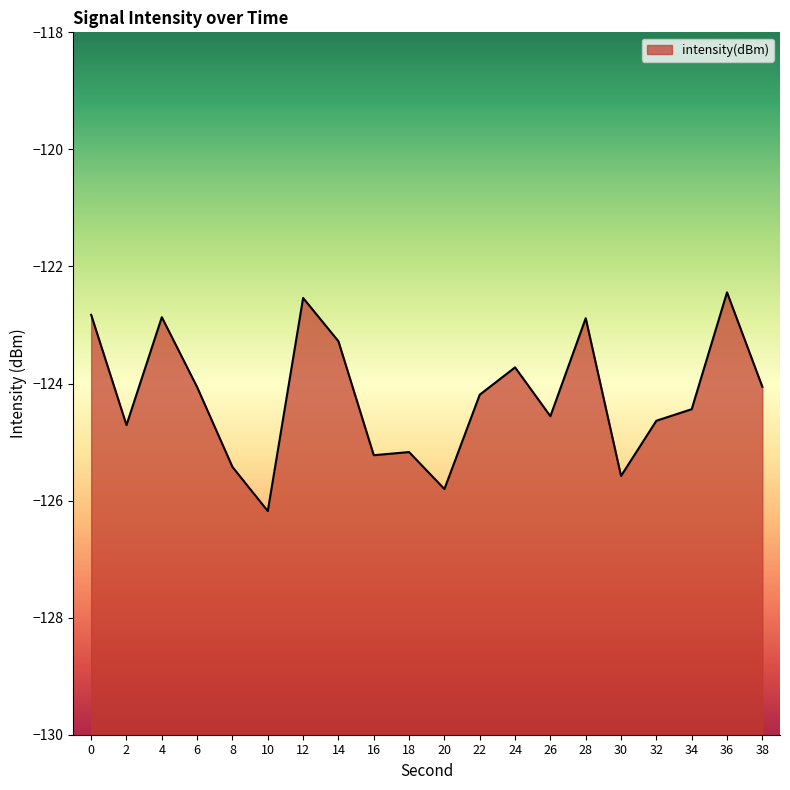

How many lines are shown in the chart?

1